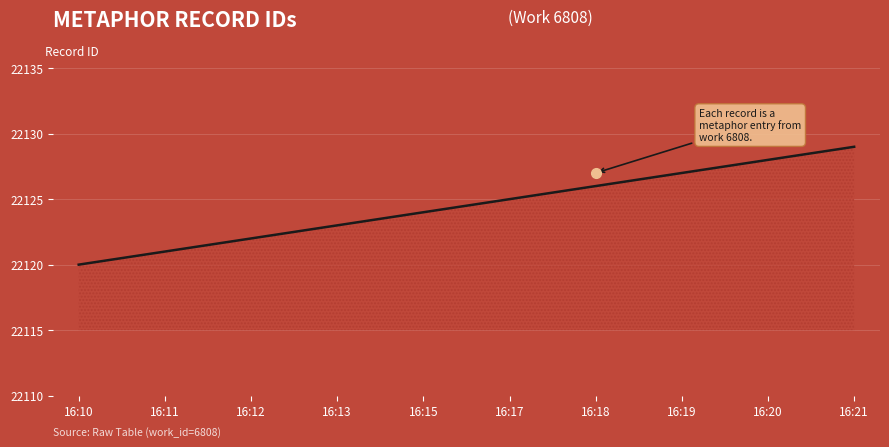

True or false: the data shows 7844 at 16:19.

False